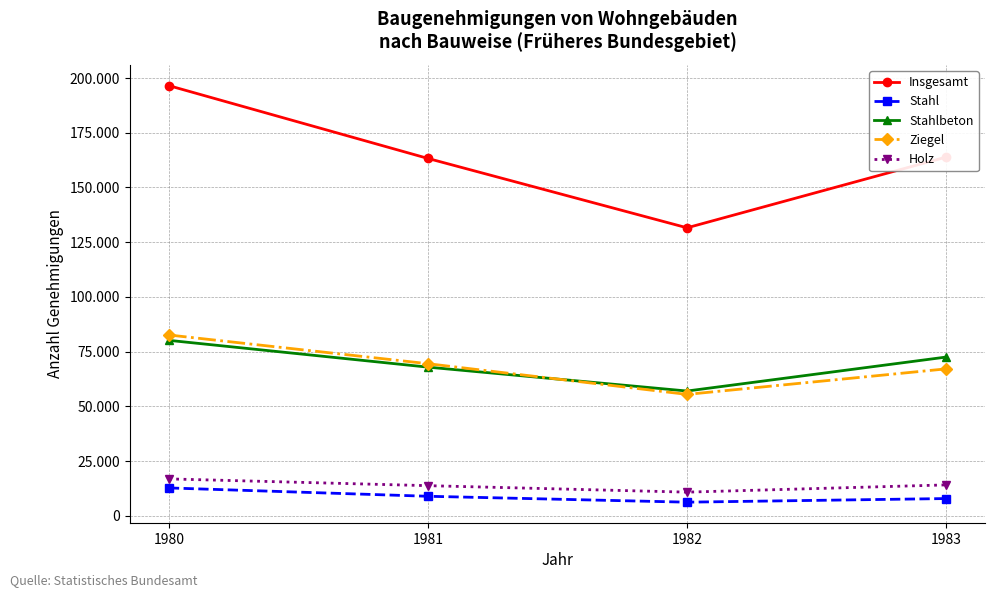

Between 1981 and 1982, which is larger?

1981